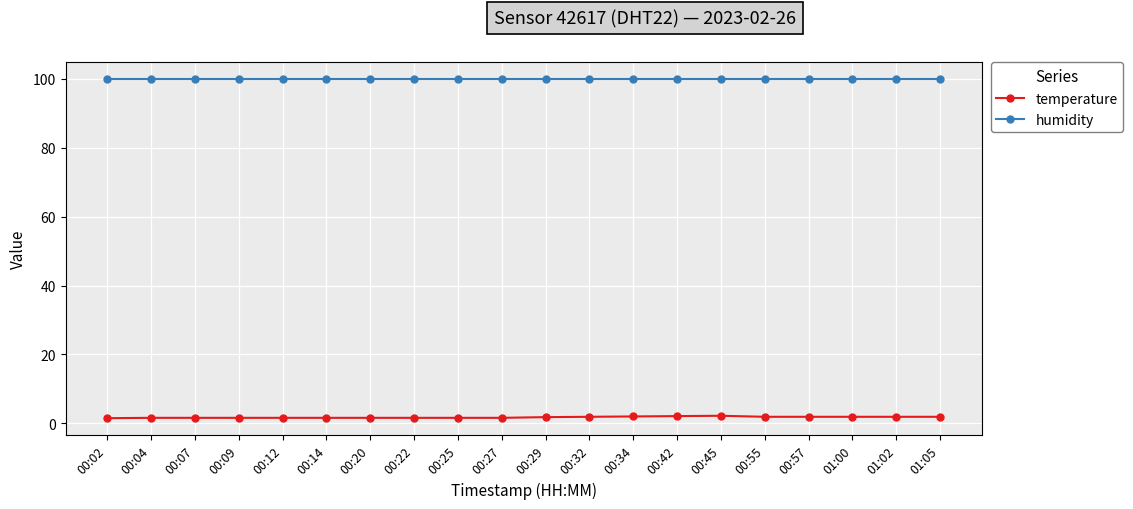

What is the label of the 18th point from the right?

00:07